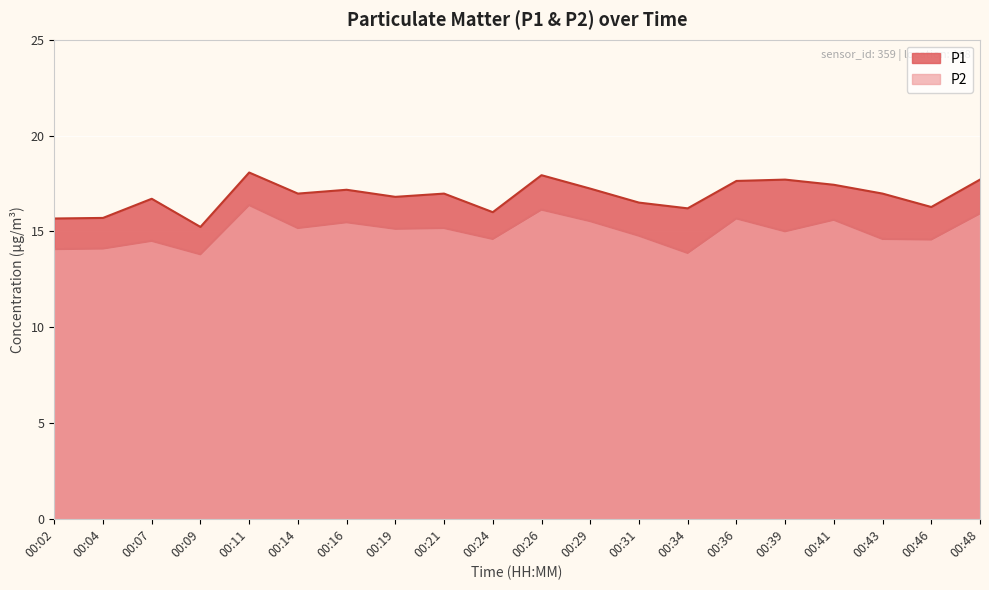

What are all the series names shown in the legend?

P1, P2